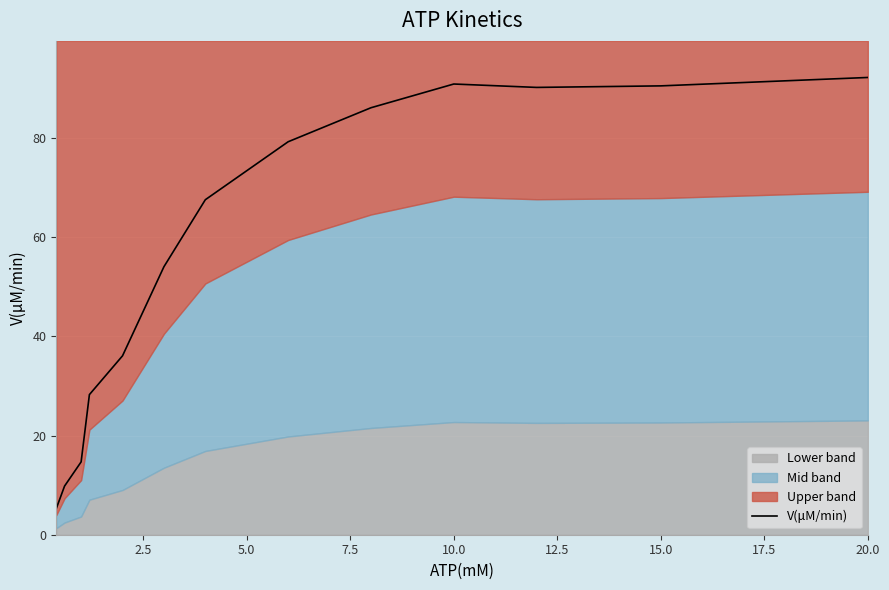

True or false: there are more than 0 points higher than both neighbors.

True